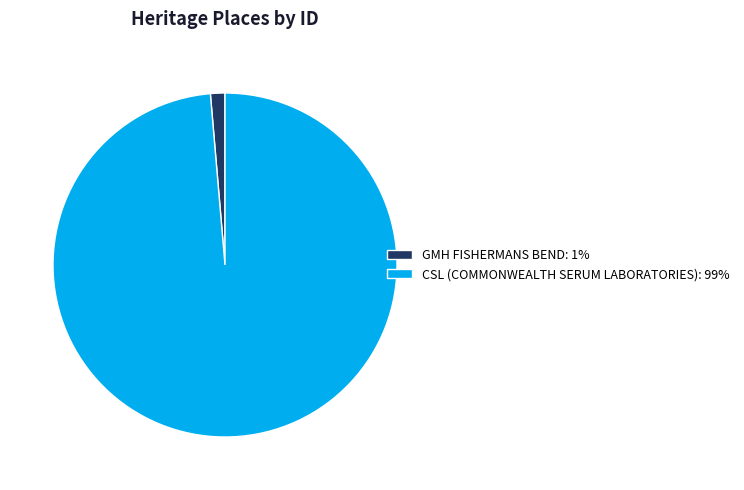

The GMH FISHERMANS BEND slice represents 1% of the pie. True or false?

True